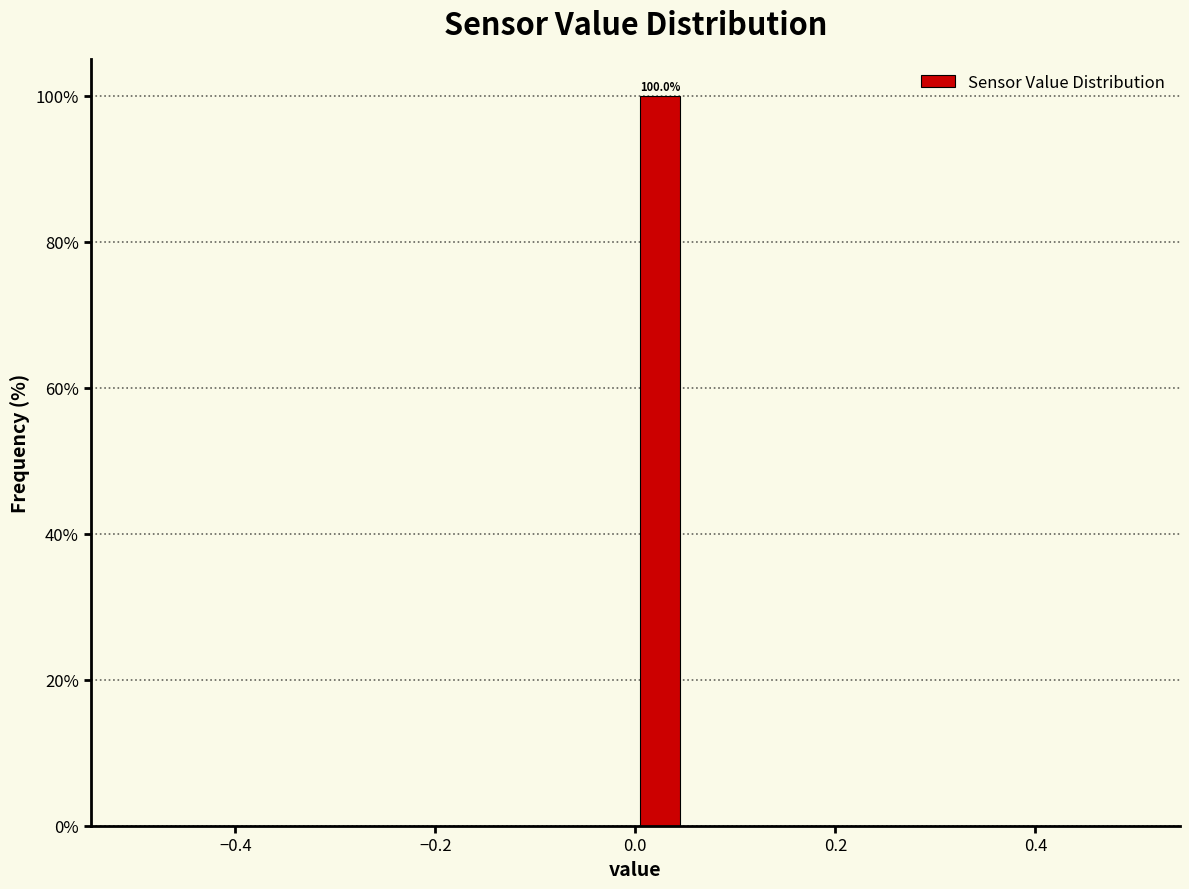

Read against the x-axis, roughly where is the centre of the tallest bar?

0.02